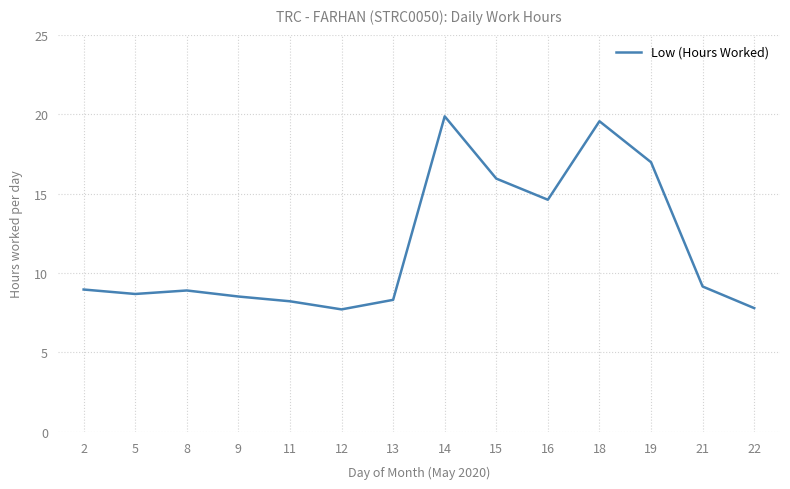

What is the difference between the values at 12 and 19?

9.3